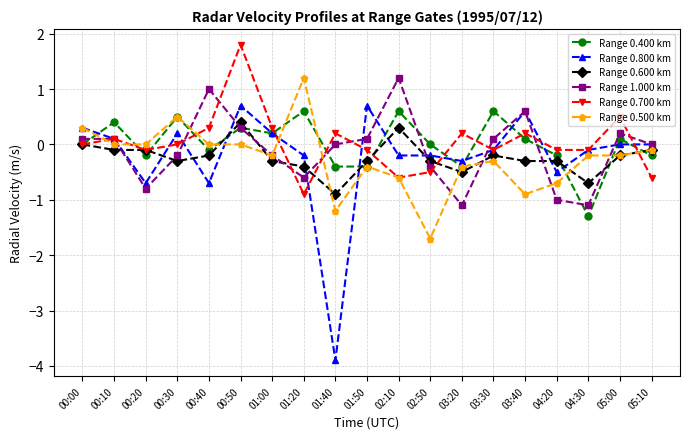

Which category has the highest value in the Range 0.500 km series?

01:20